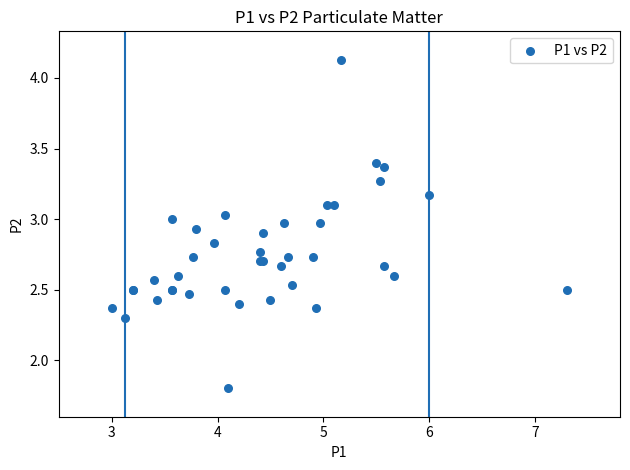

What Y value in the scatter plot is closest to 2?

1.8